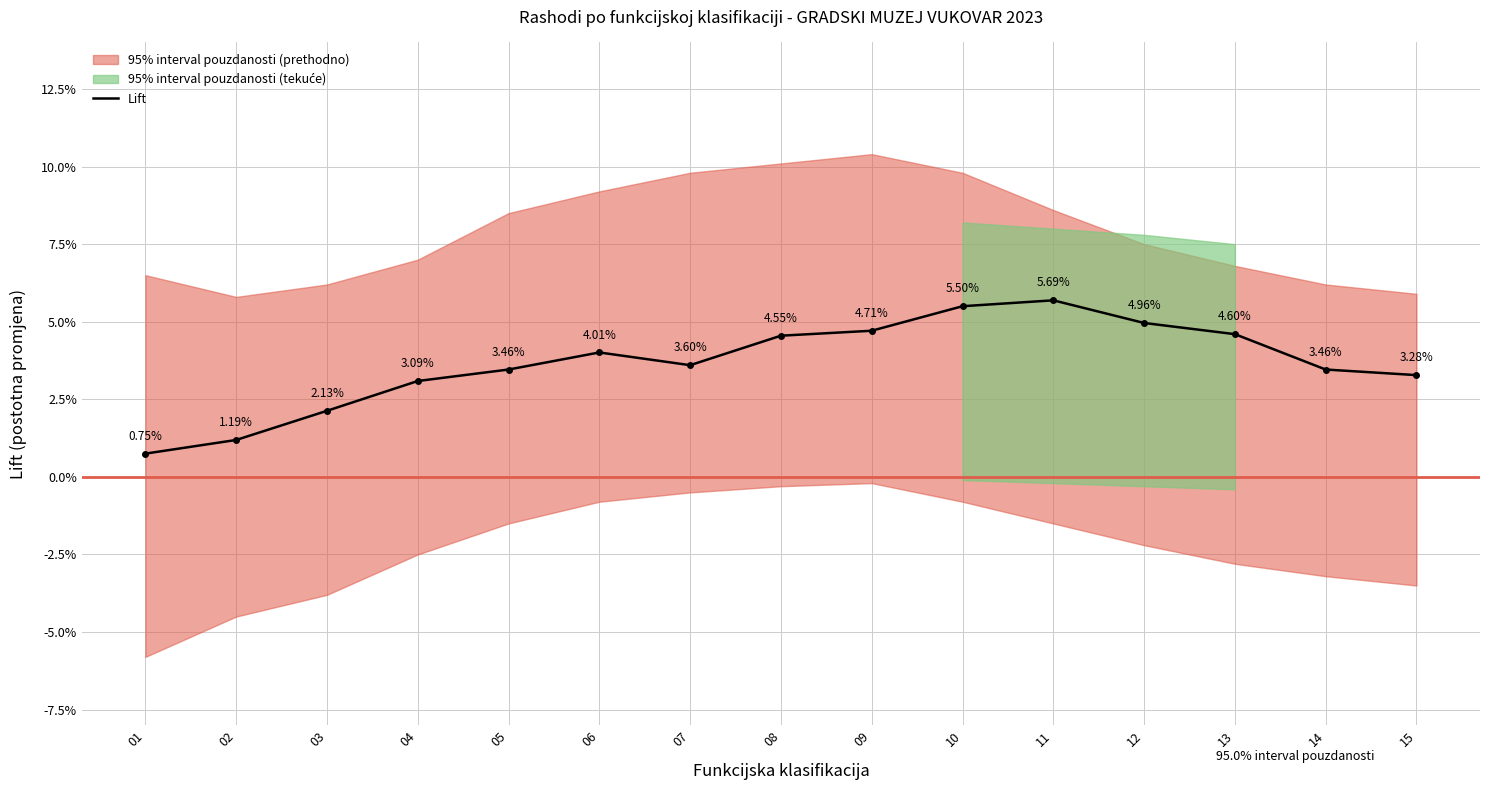

Does the chart have visible grid lines?

Yes